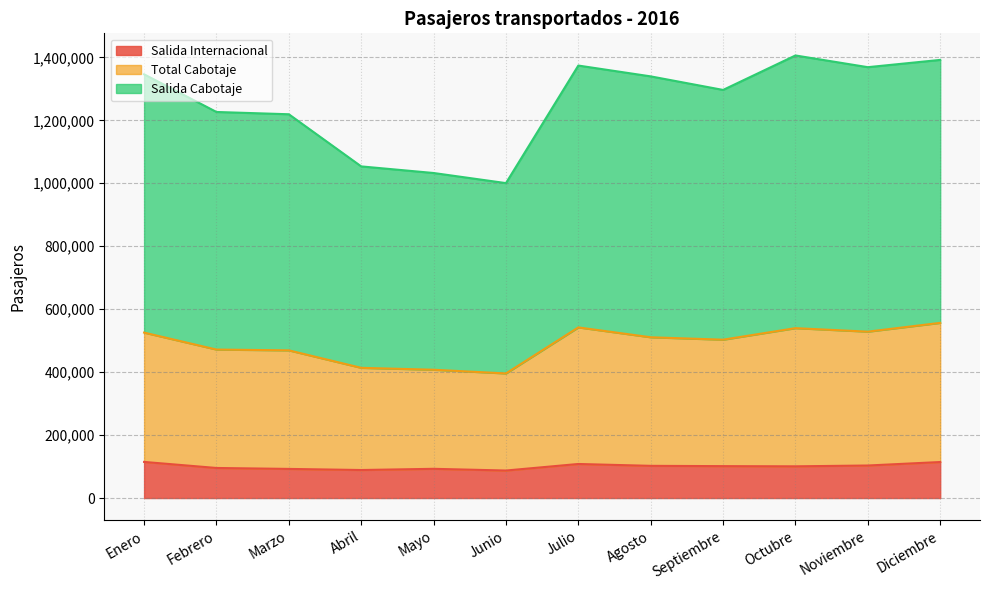

What is the difference between the Salida Internacional values at Octubre and Diciembre?

13668